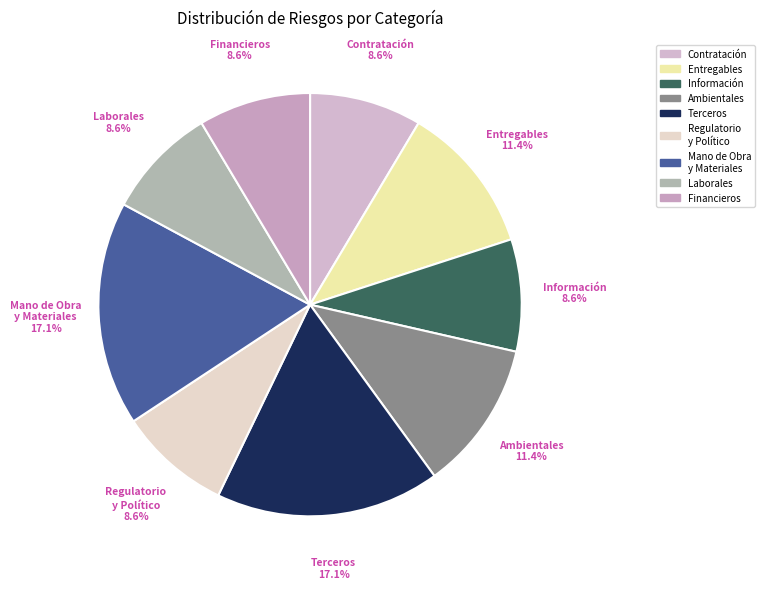

Count the number of slices in the pie.

9